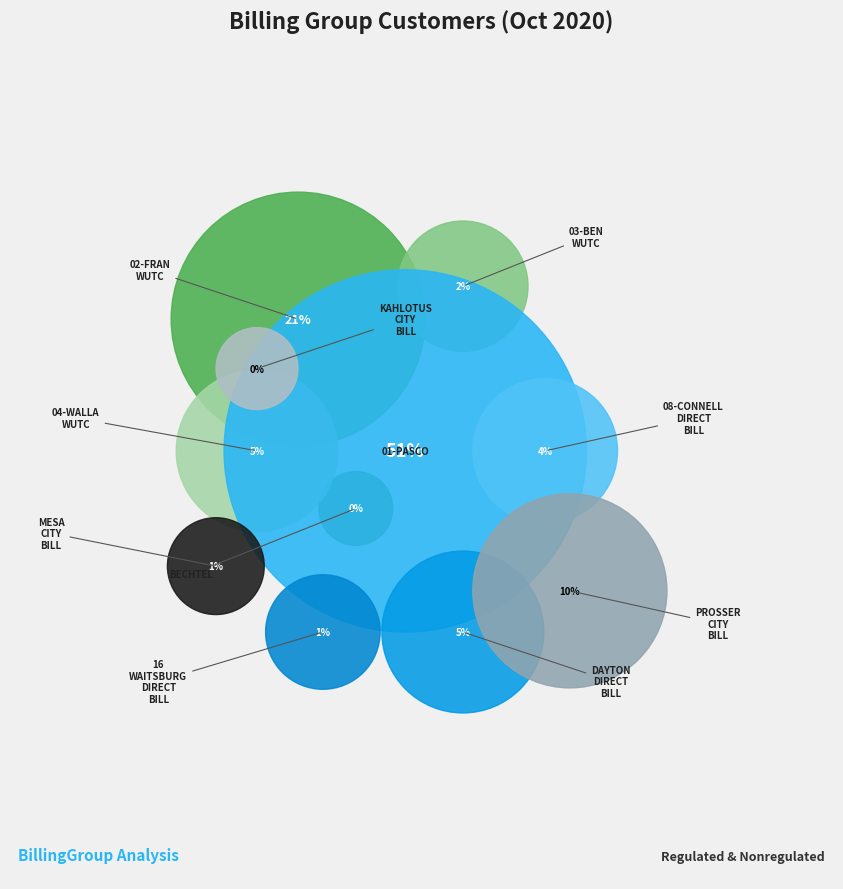

To the nearest percent, what is the difference between the largest and smallest slice percentages?

51%